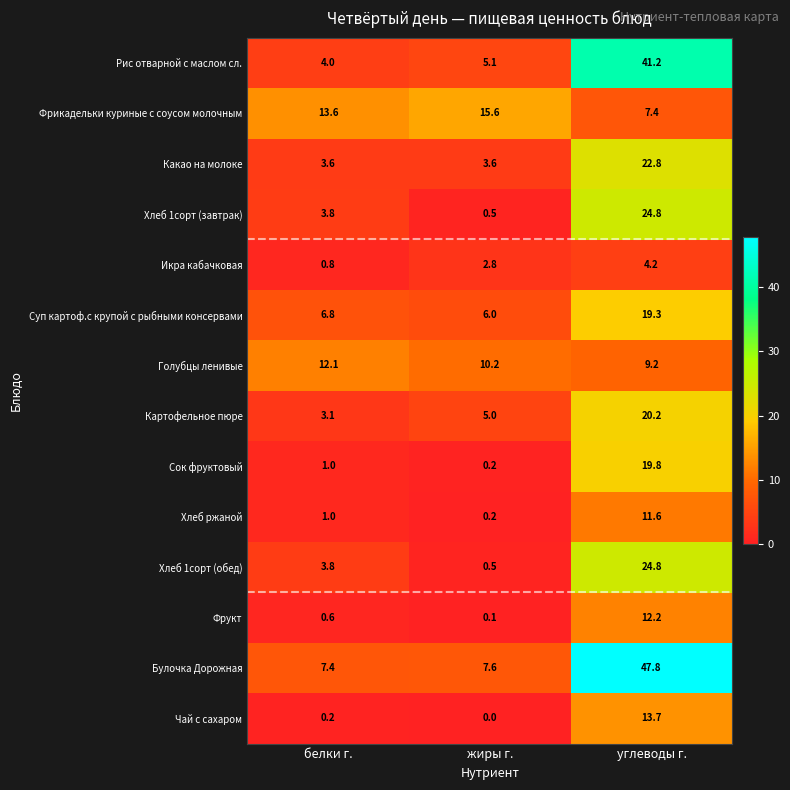

Is it true that Булочка Дорожная equals 82.2 at углеводы г.?

False